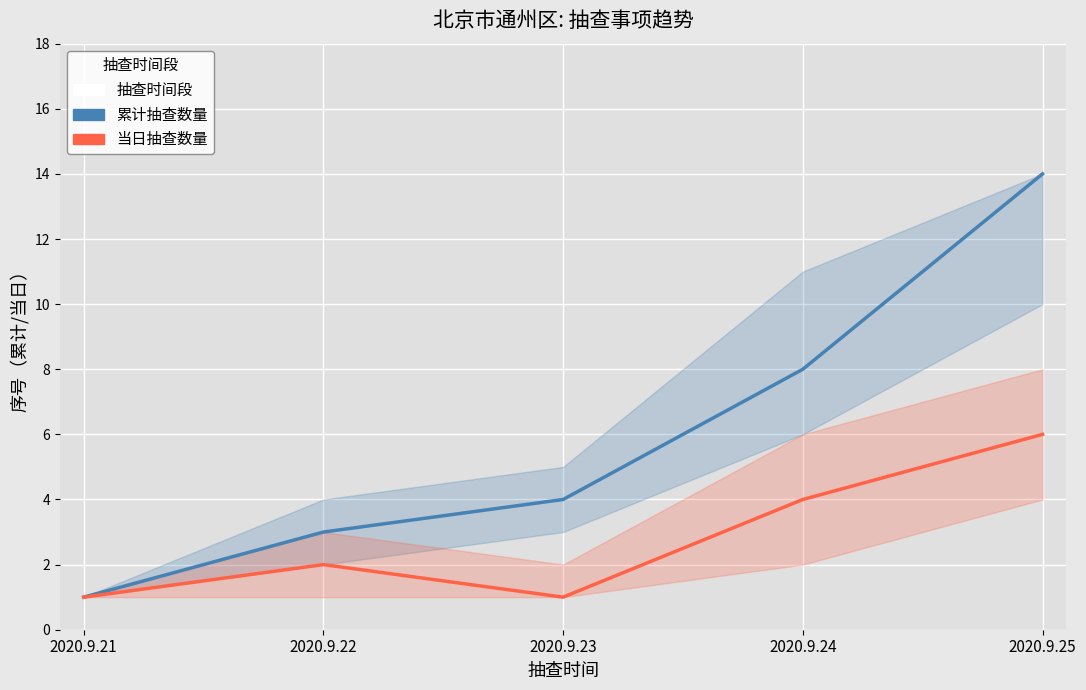

Is this an area chart (filled region under the line)?

No